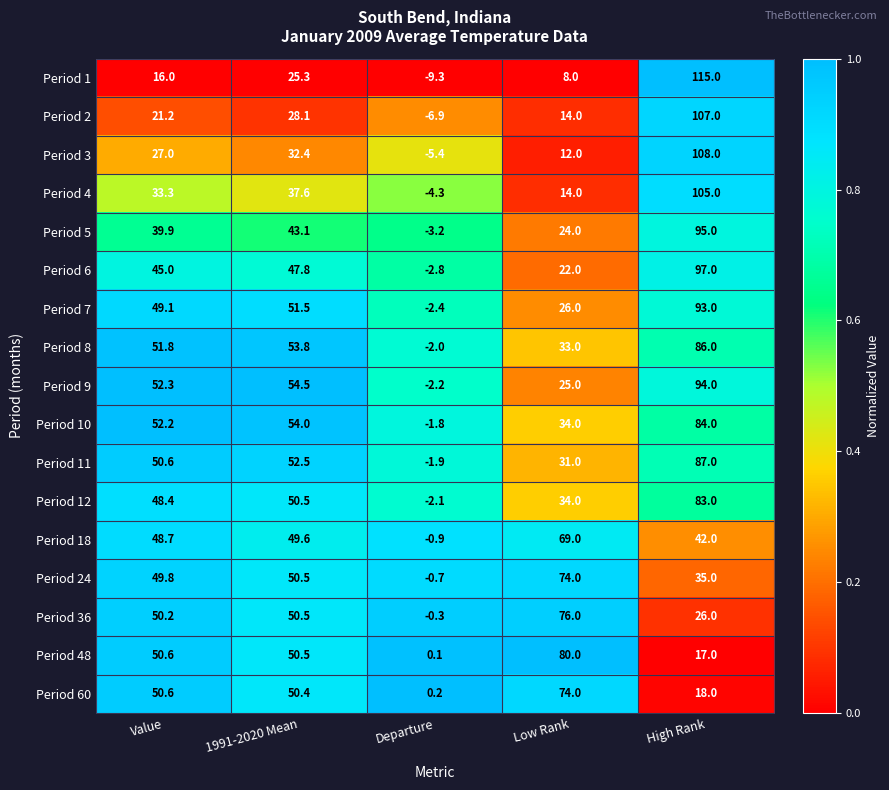

At how many categories does at least one series exceed 0?

5